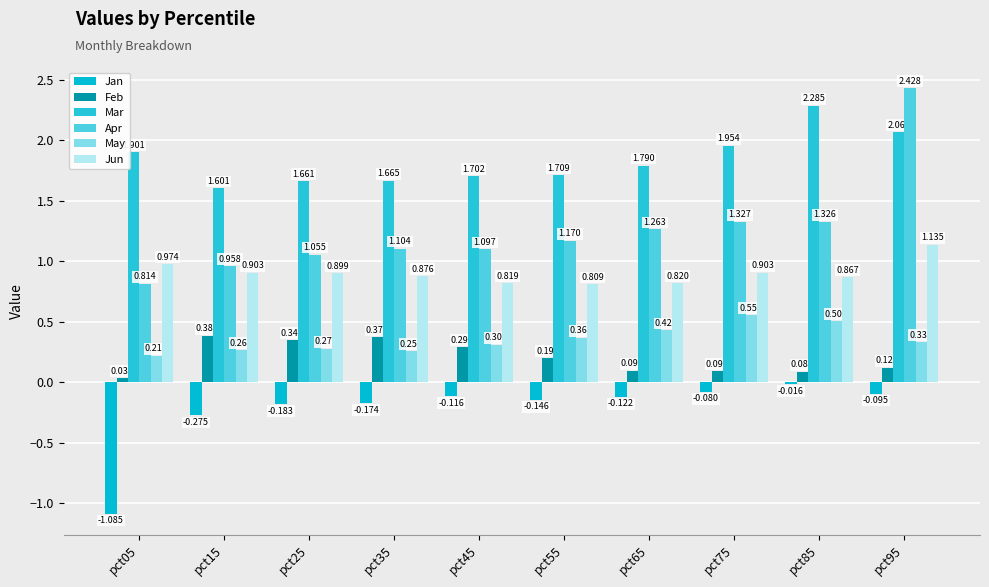

Is it true that Apr equals 3.8 at pct95?

False